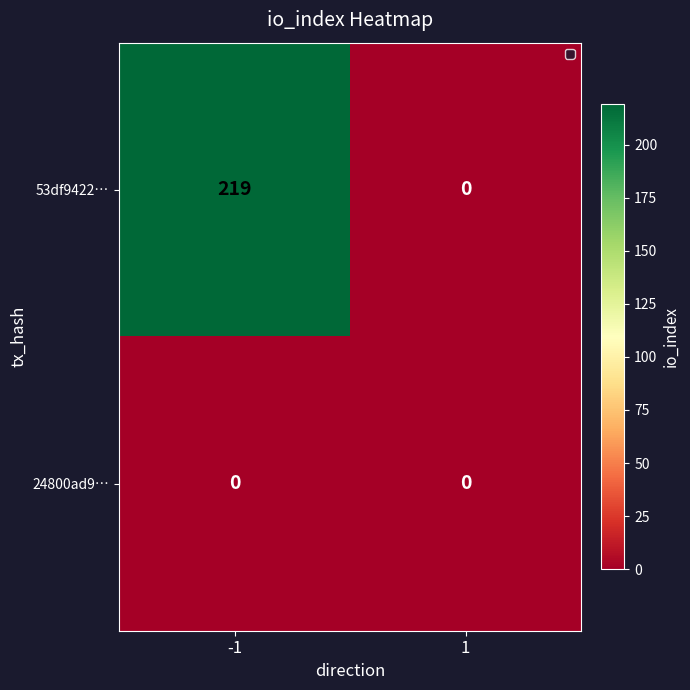

Reading right to left, what are all the values shown in this chart?

53df9422…: 0	219
24800ad9…: 0	0